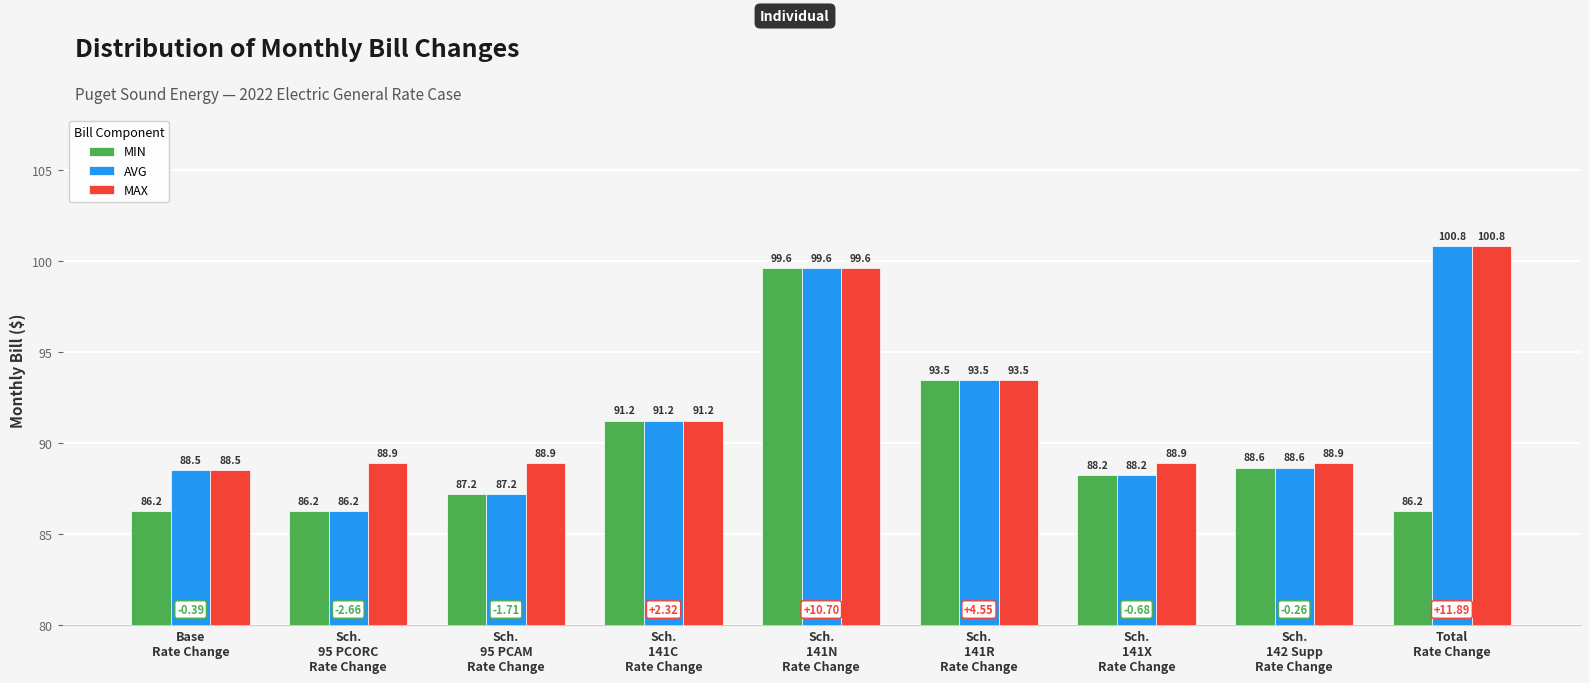

Which series has the widest spread of values?

AVG